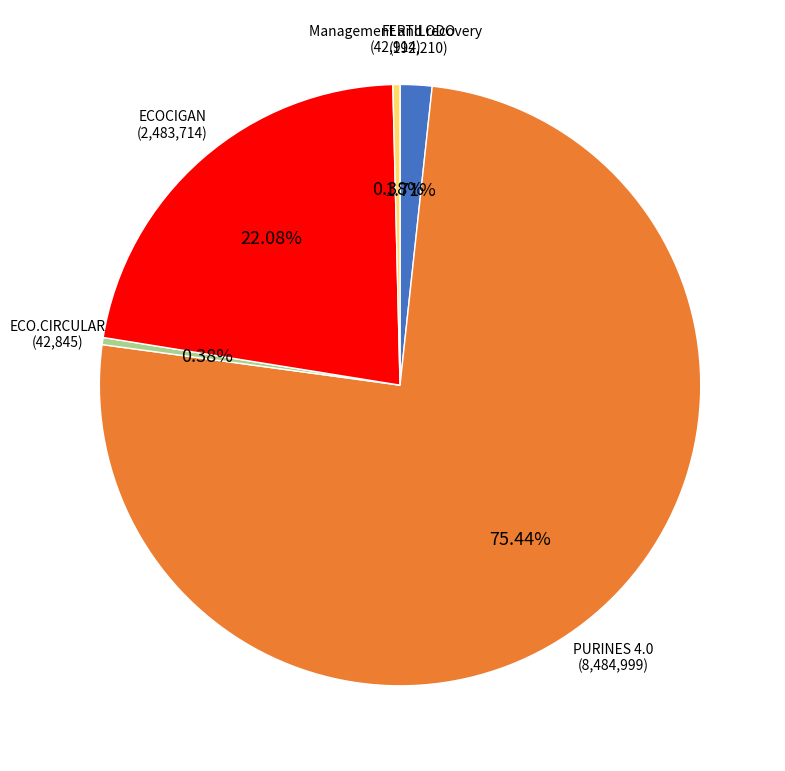

How many slices are in this pie chart?

5